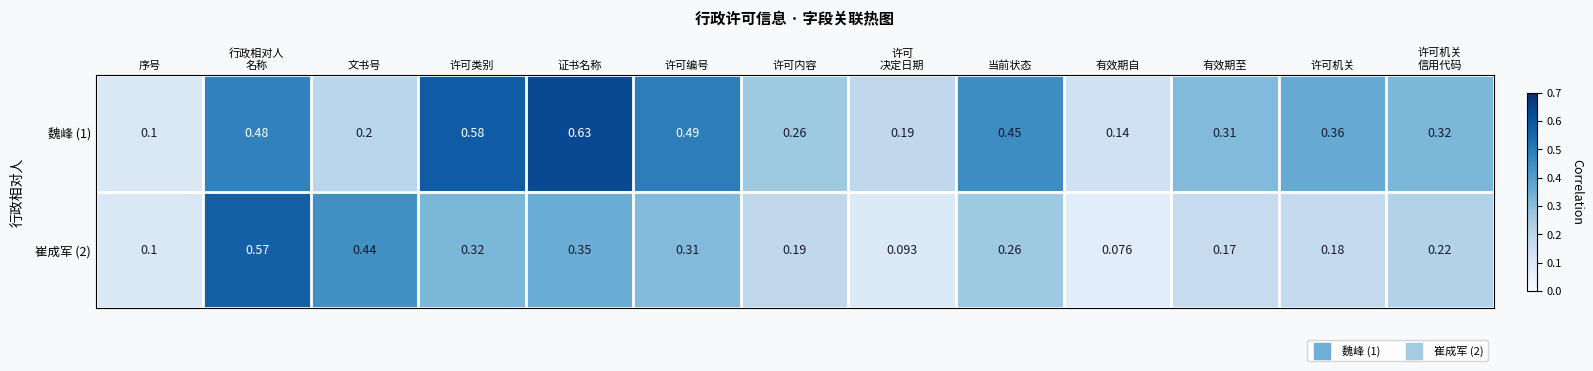

Which category has the lowest value in the 魏峰 (1) series?

序号